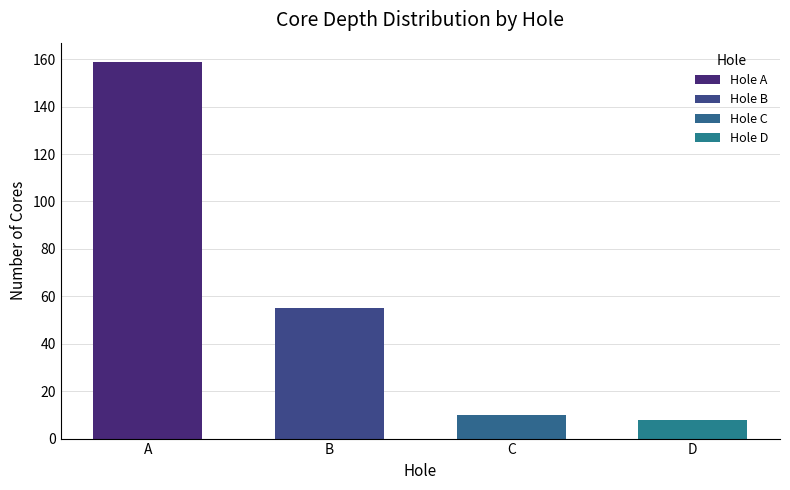

The chart shows a value of 19 at B. True or false?

False